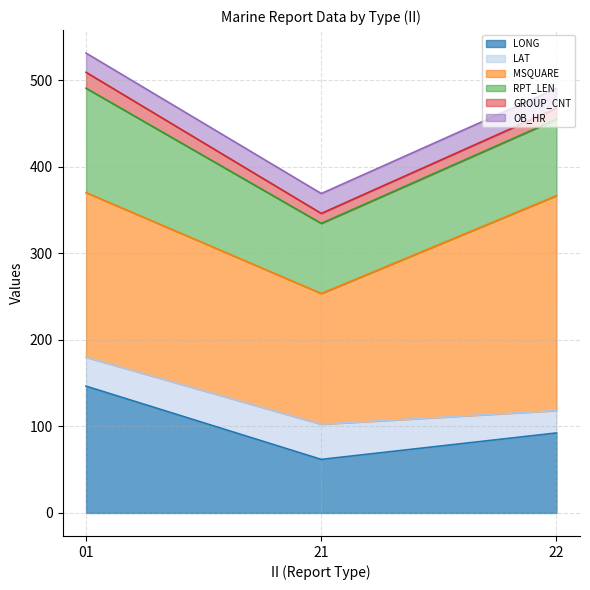

At which label is LONG closest to 104?

22